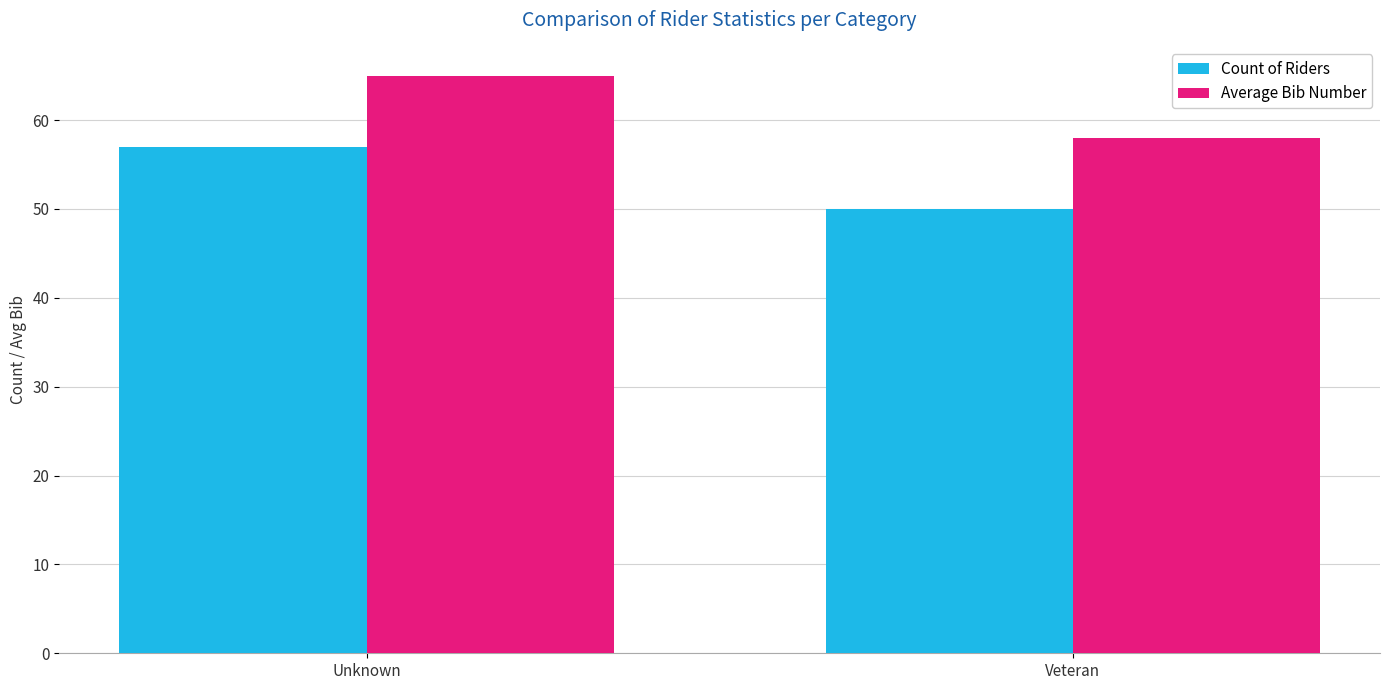

Is the value of Average Bib Number at Veteran greater than the value of Count of Riders at Unknown?

Yes